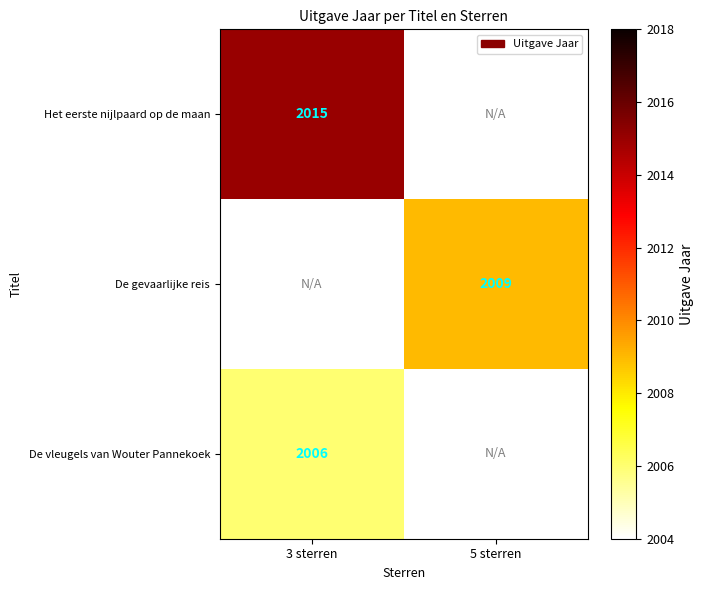

Is the value of Het eerste nijlpaard op de maan at 3 sterren greater than the value of De gevaarlijke reis at 5 sterren?

Yes